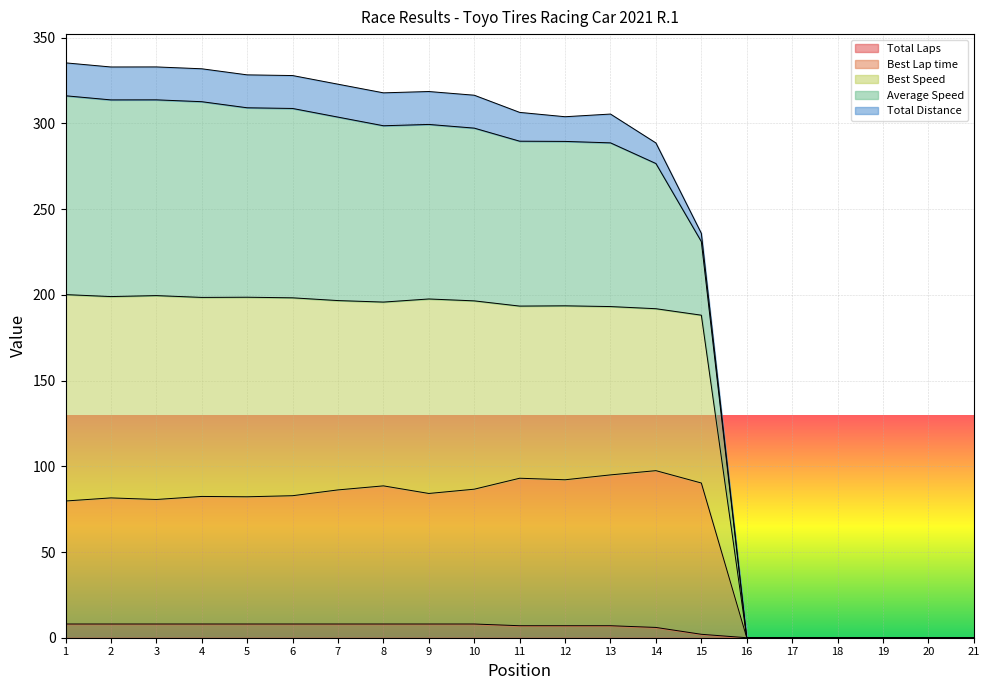

How many lines are shown in the chart?

5